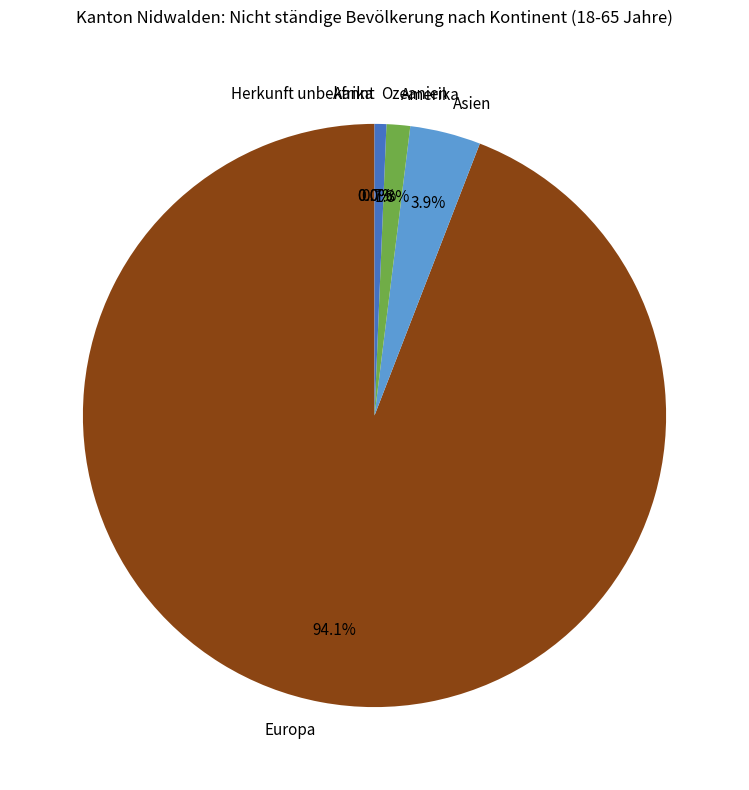

Between 1 and 3, which is larger?

1